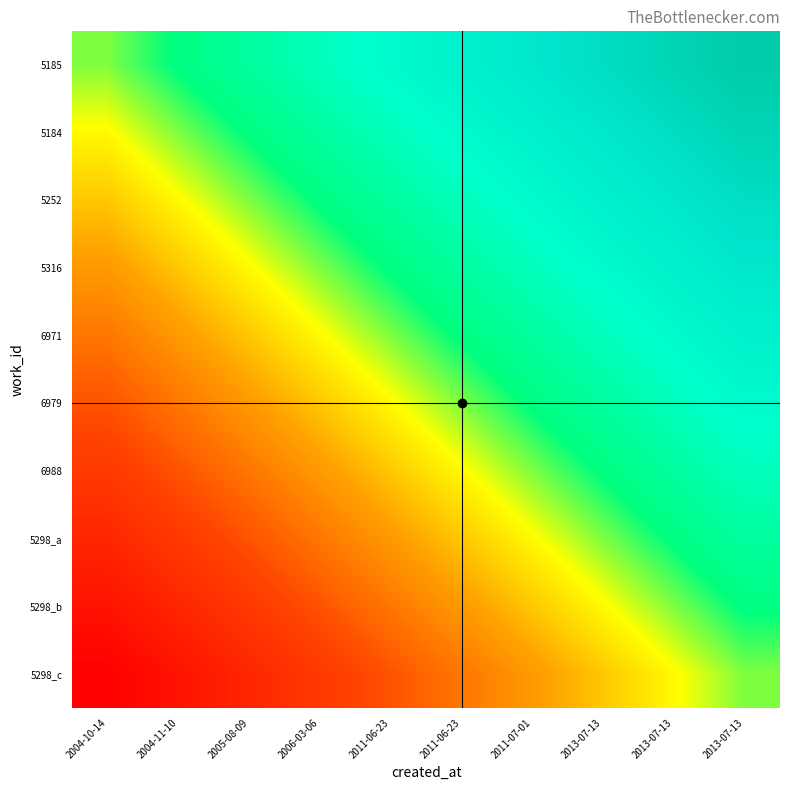

What is the spread (max minus min) of values at 2005-08-09?

9